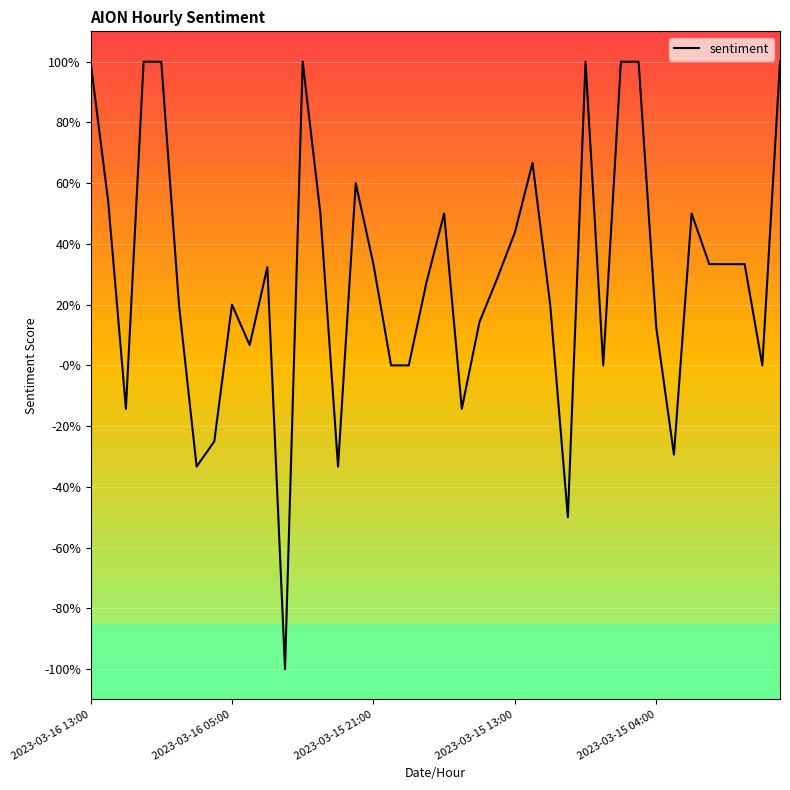

Is this an area chart (filled region under the line)?

No